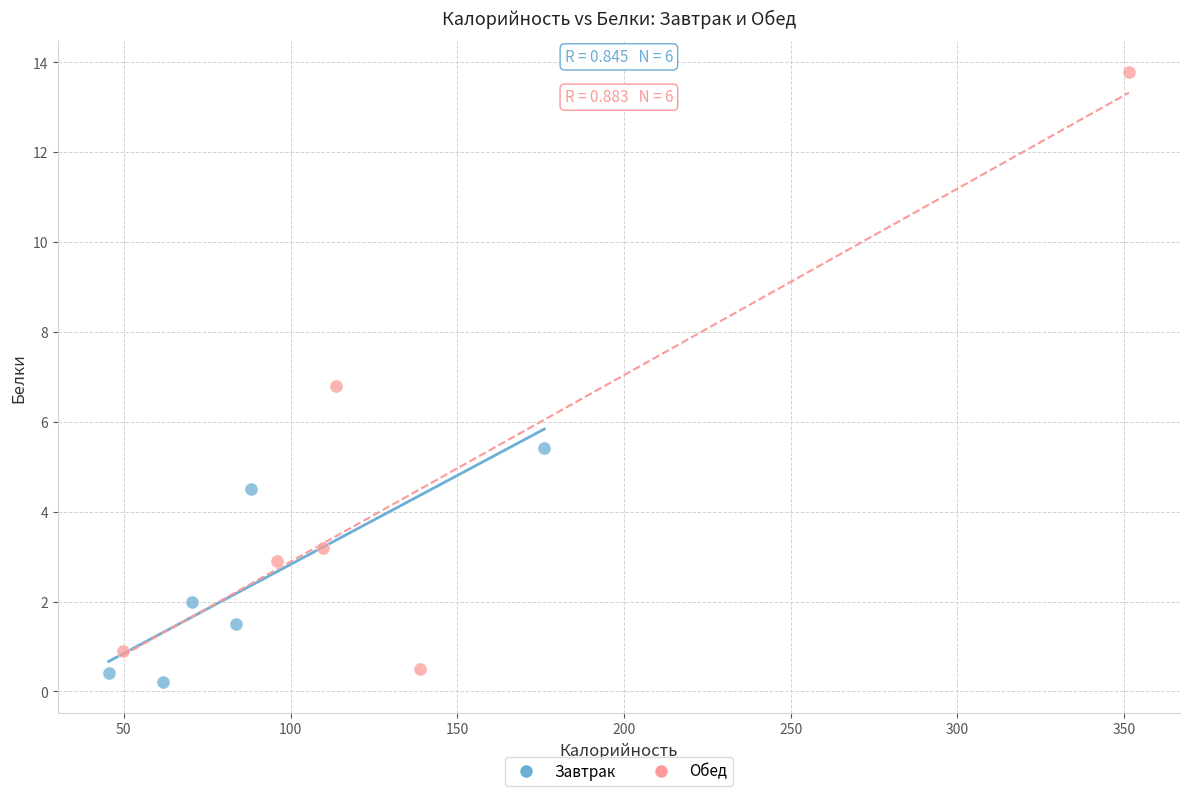

Which series contains the highest Y value?

Обед